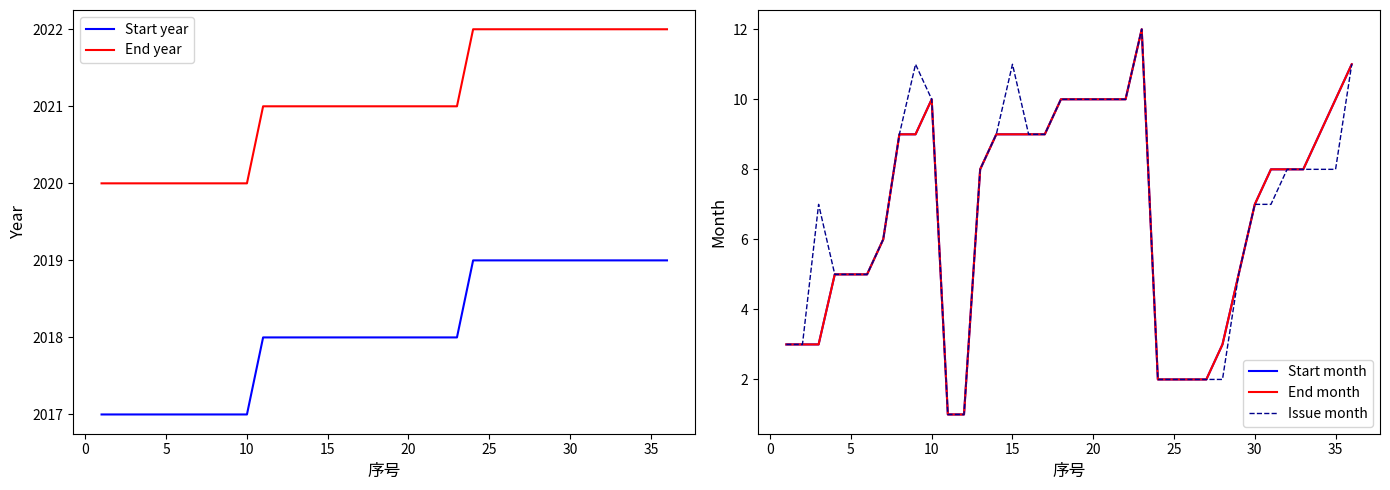

What is the value of the Start month point at the 33rd from the left?

8